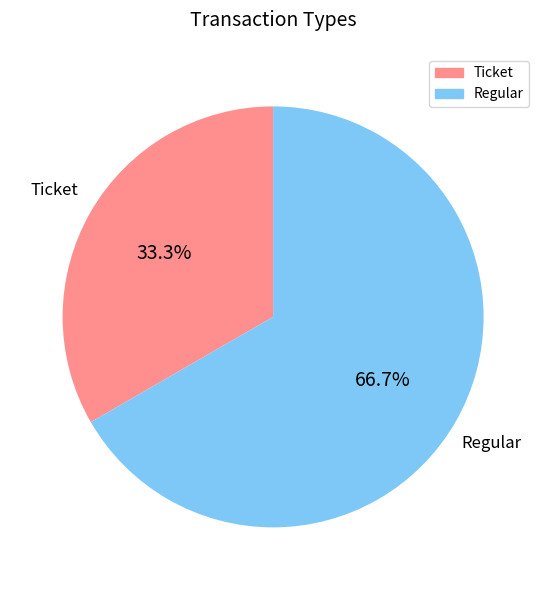

How many slices are in this pie chart?

2